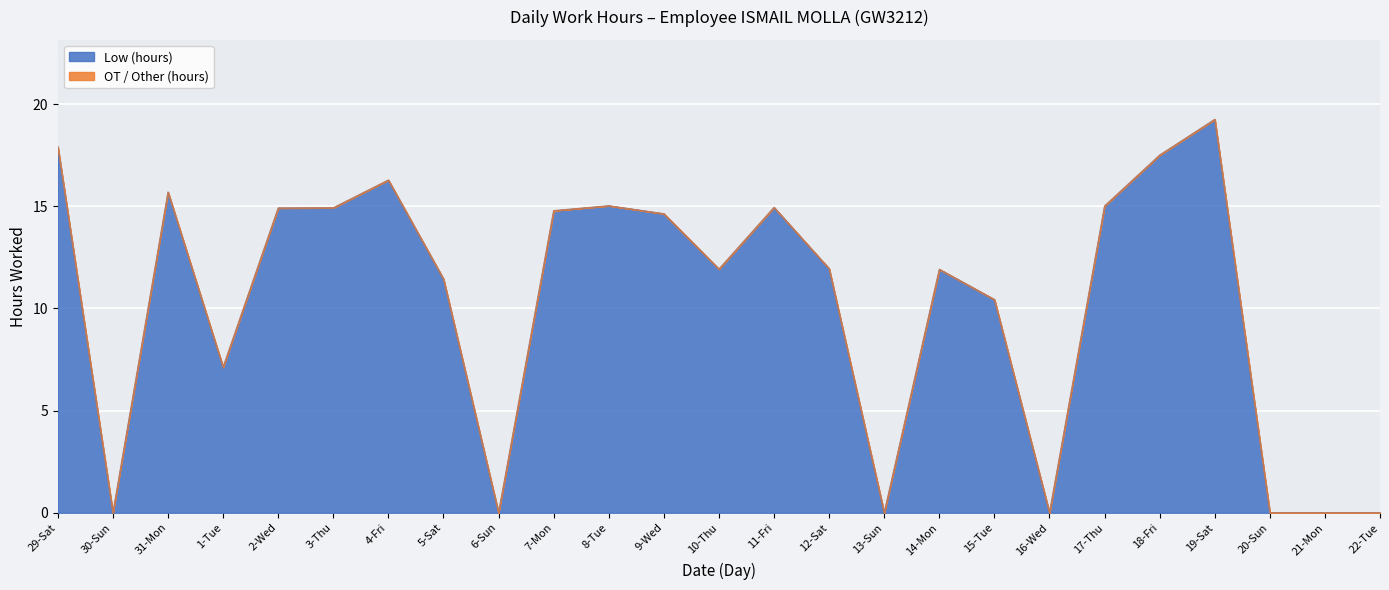

Is it true that the value at 3-Thu is 21.8?

False